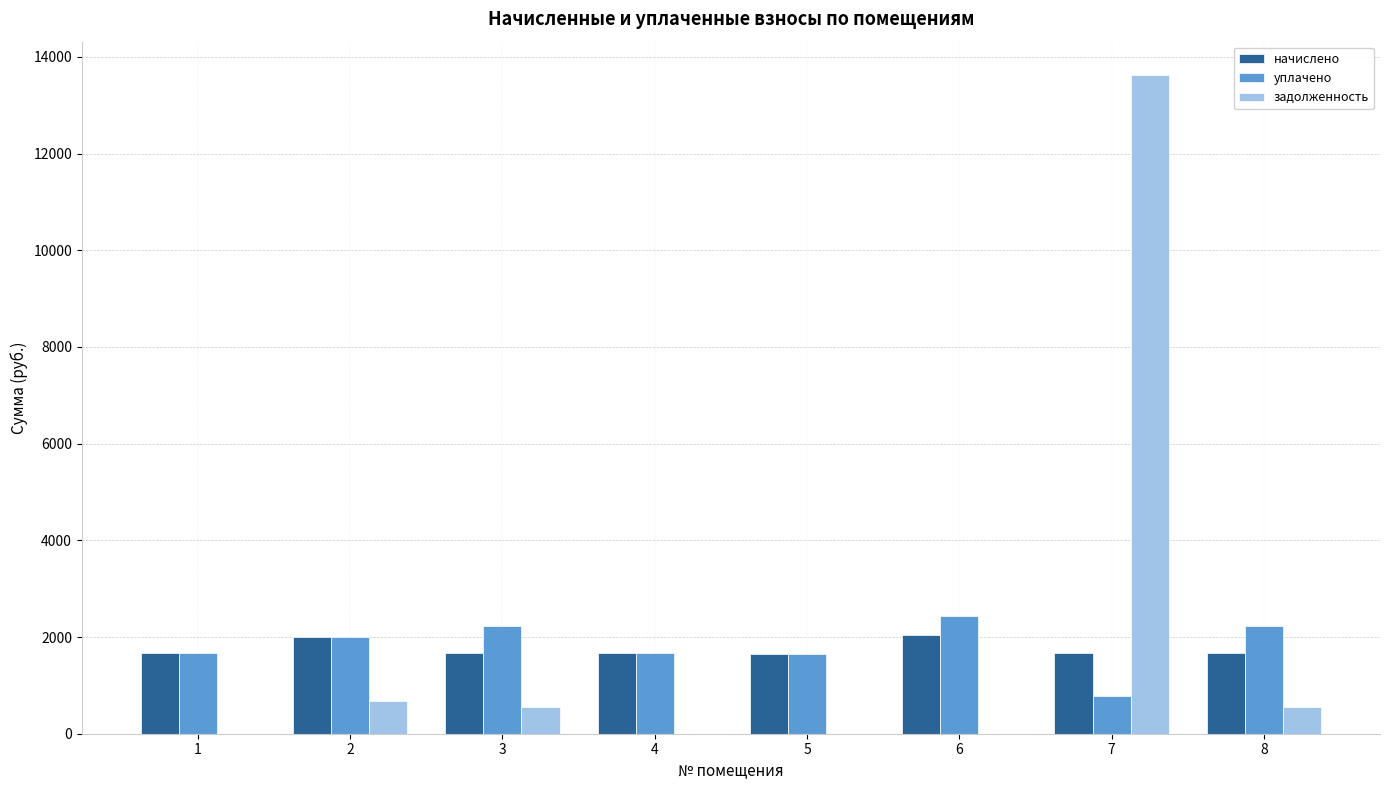

Is the value of начислено at 1 greater than the value of задолженность at 2?

Yes